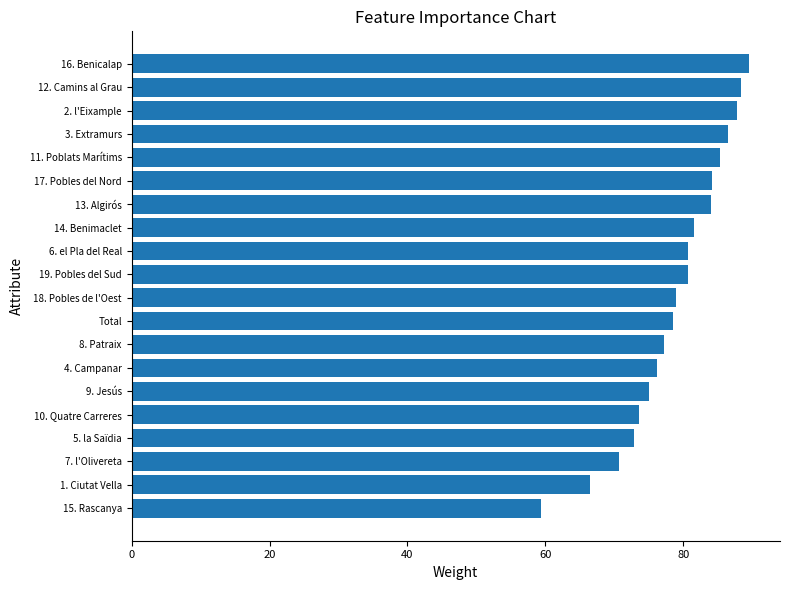

What is the change in value from 14. Benimaclet to 16. Benicalap?

+8.0